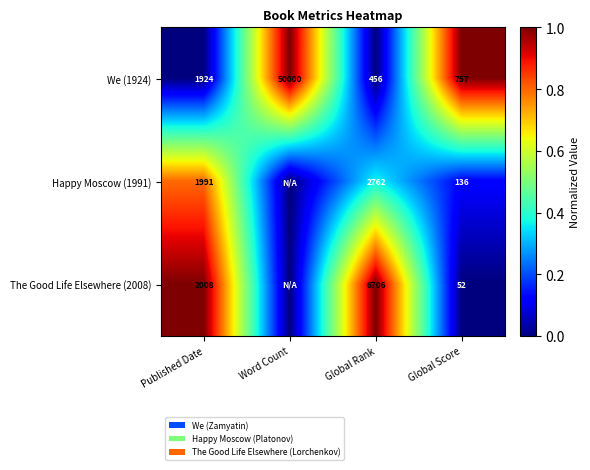

What is the difference between the maximum and minimum values in the We (1924) series?

49544